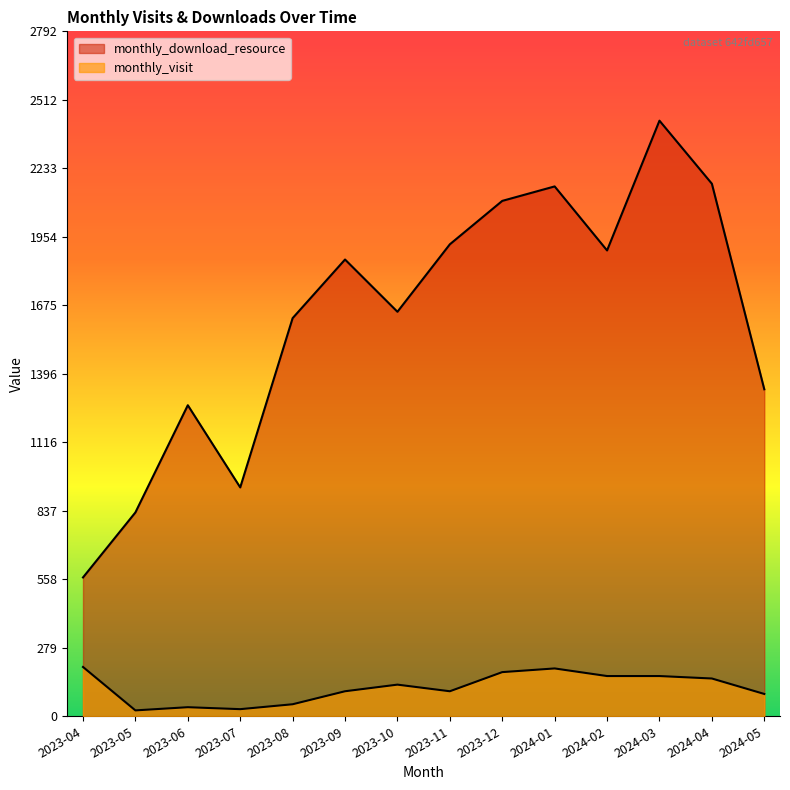

Which series has the largest range (max minus min)?

monthly_download_resource